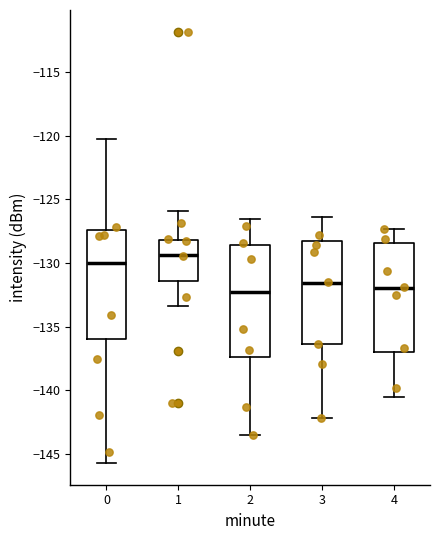

Which box's median line is the highest?

1